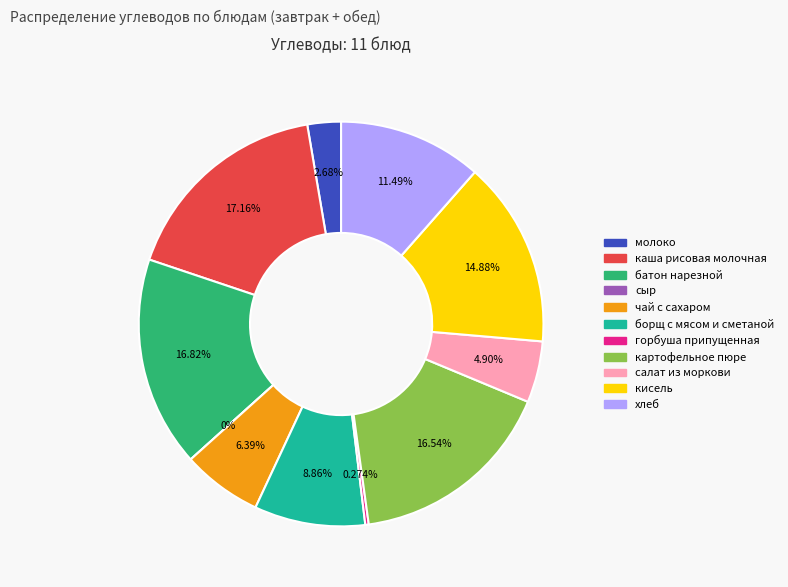

To the nearest percent, what portion does батон нарезной represent?

17%